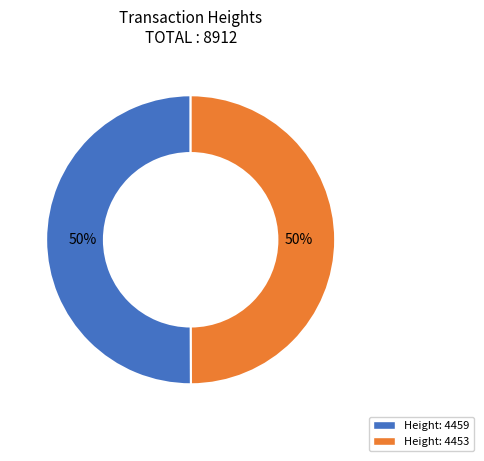

What is the ratio of the value at Height: 4459 to the value at Height: 4453?

1.0